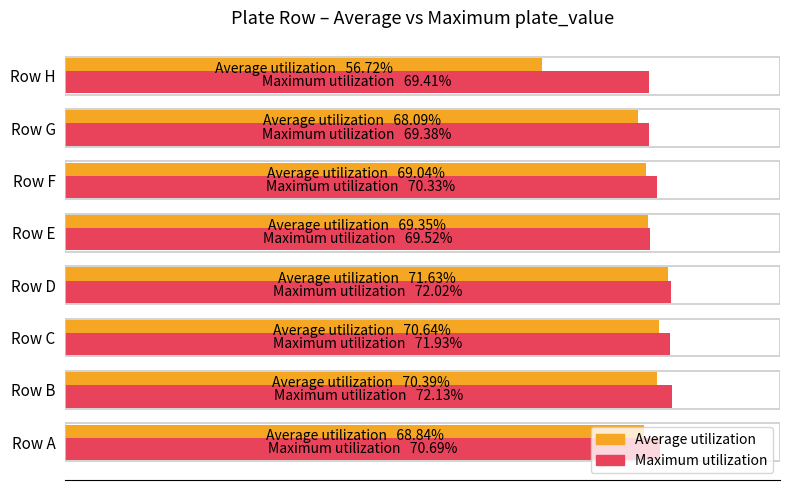

Which series has the largest range (max minus min)?

Average utilization